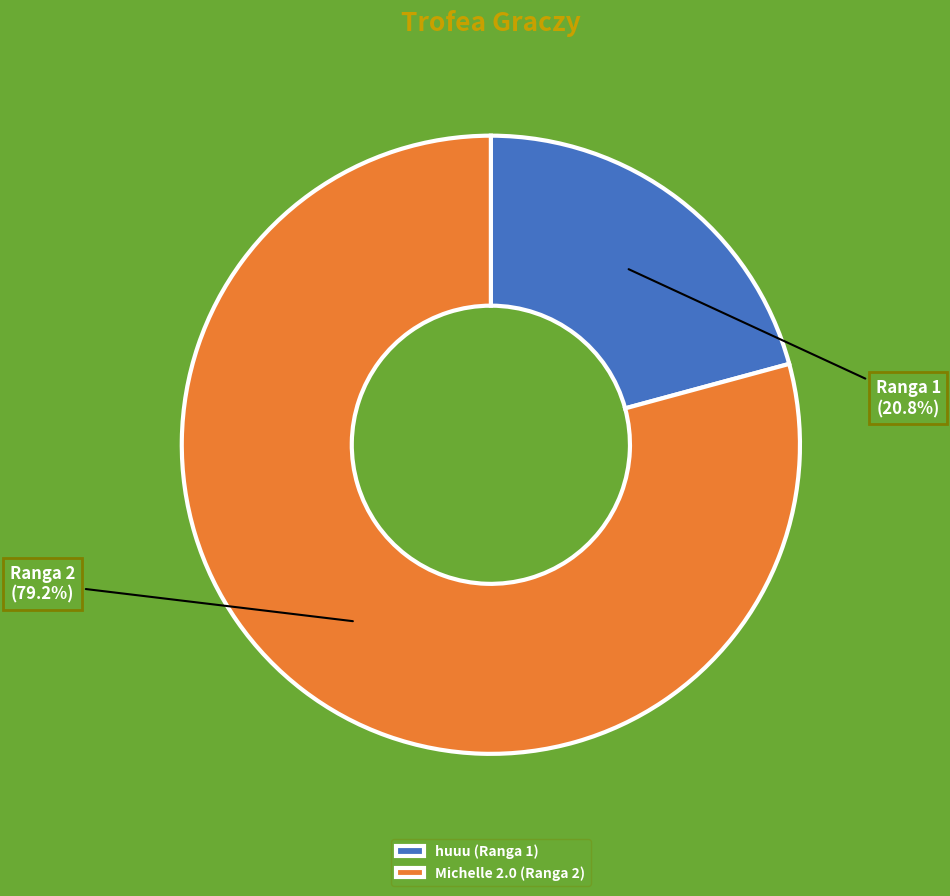

Combined, do huuu (Ranga 1) and Michelle 2.0 (Ranga 2) account for over 50%?

Yes